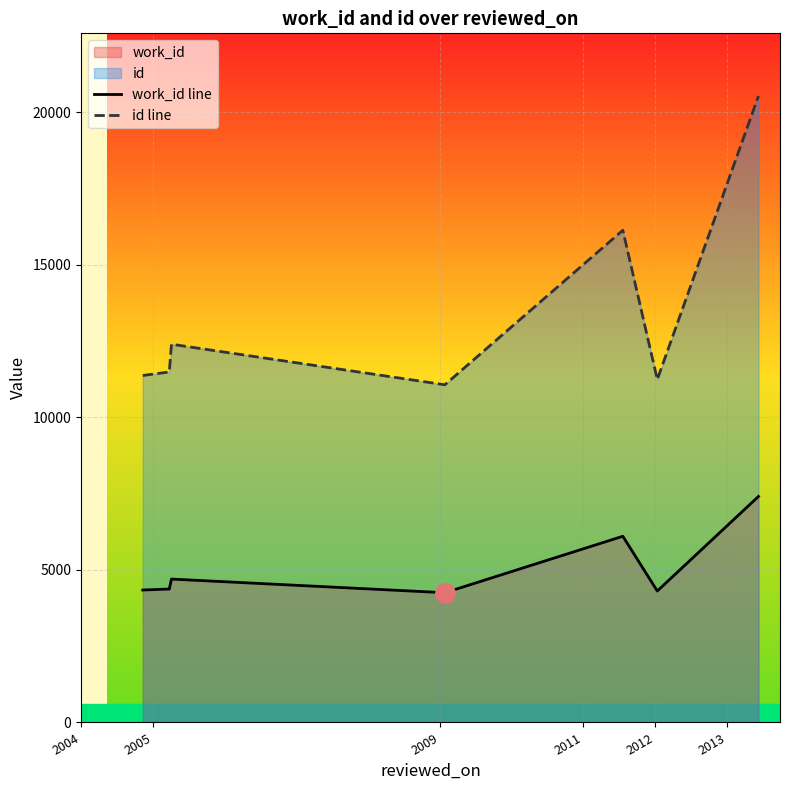

What is the difference between the second highest and minimum values in the work_id line series?

1850